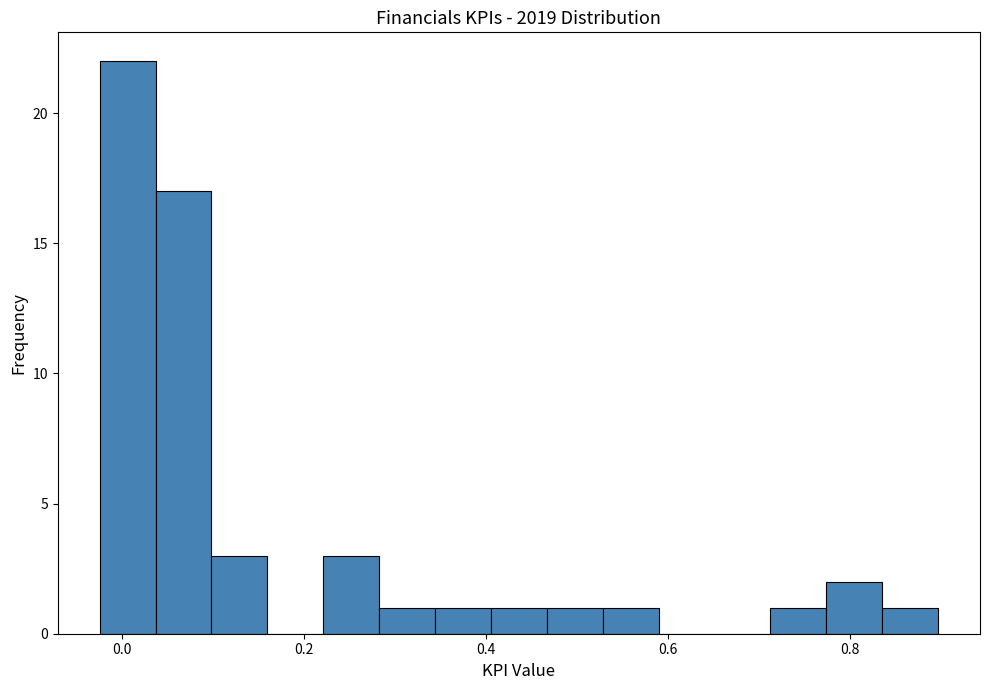

Around what value on the x-axis is the tallest bar? Give the approximate position of its centre, as read against the axis.

0.00